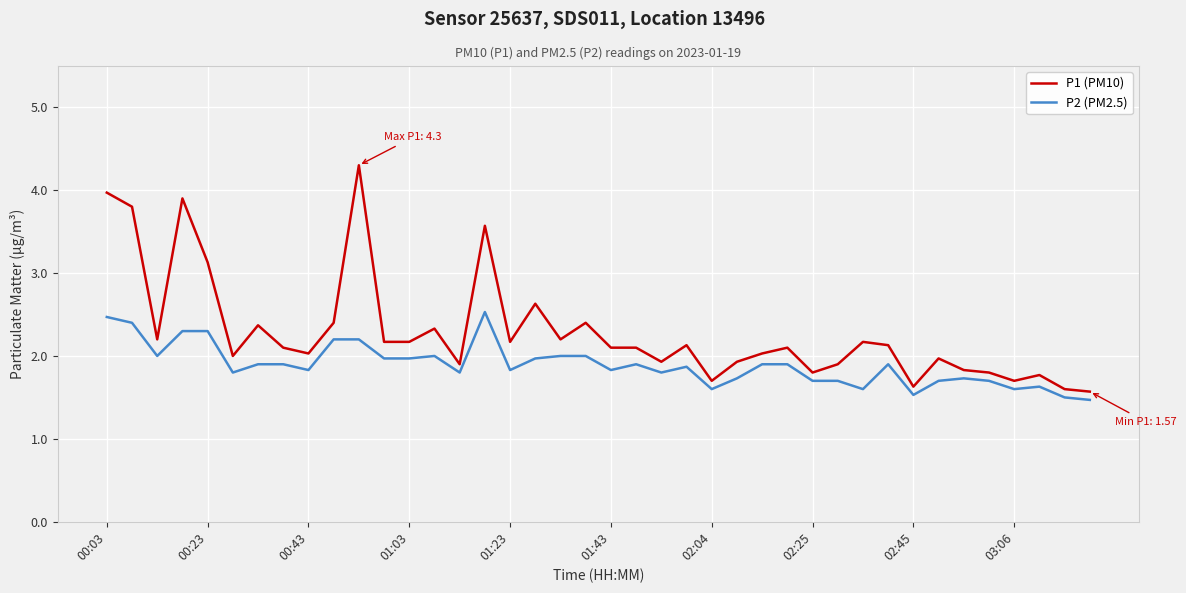

What are all the series names shown in the legend?

P1 (PM10), P2 (PM2.5)